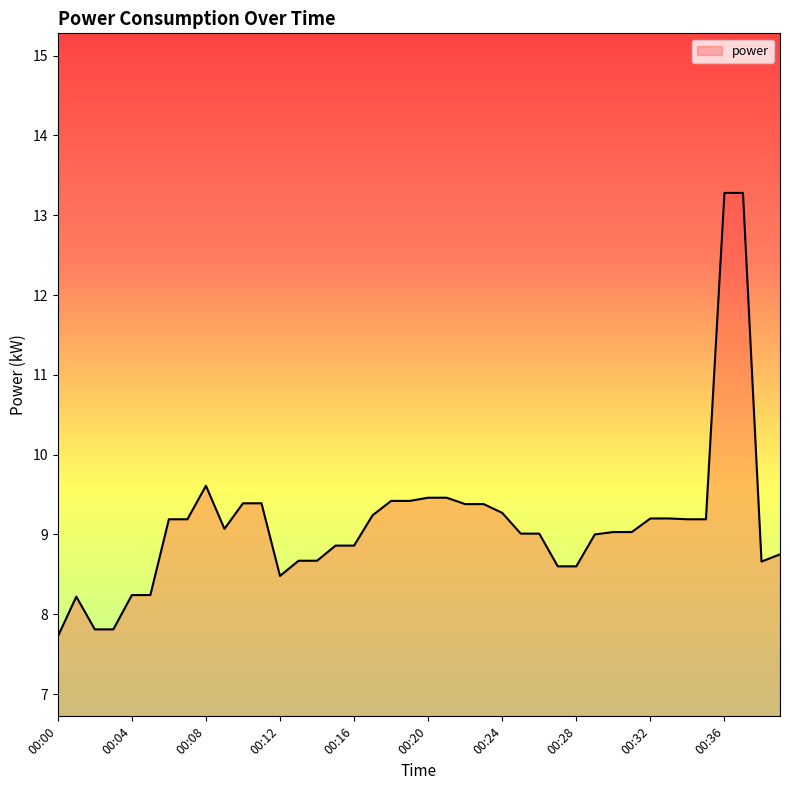

What is the difference between the maximum and minimum values?

5.6